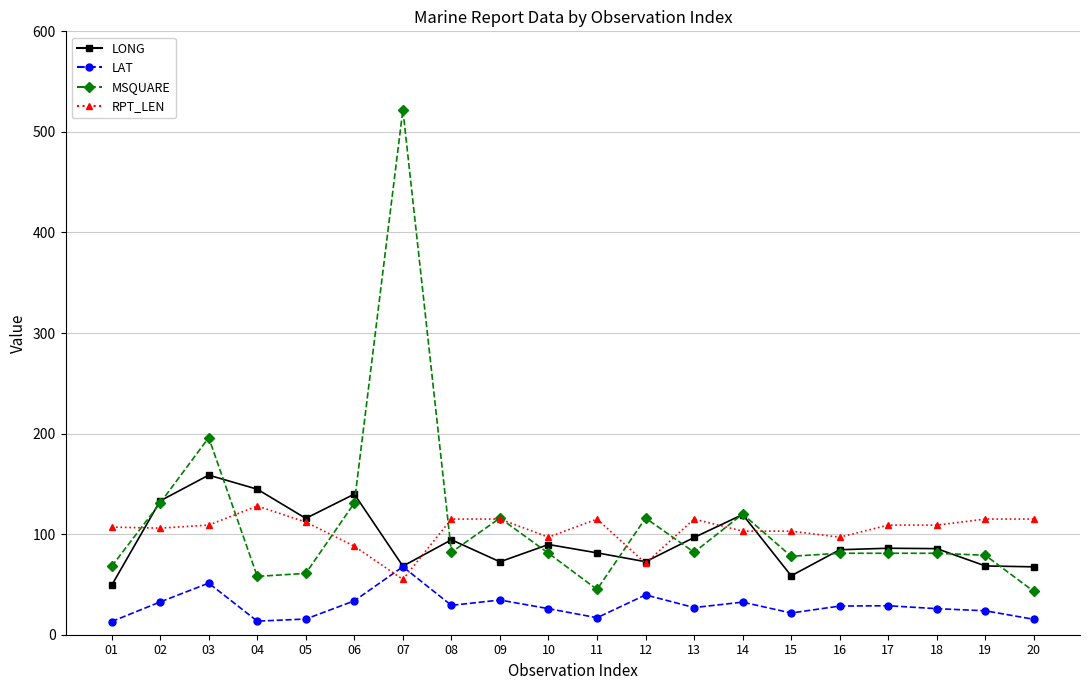

True or false: LONG has more than 0 points higher than both neighbors.

True